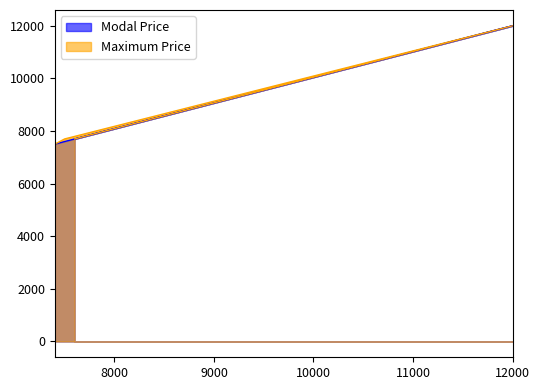

The value of Modal Price at Pulpally is 11590. True or false?

False